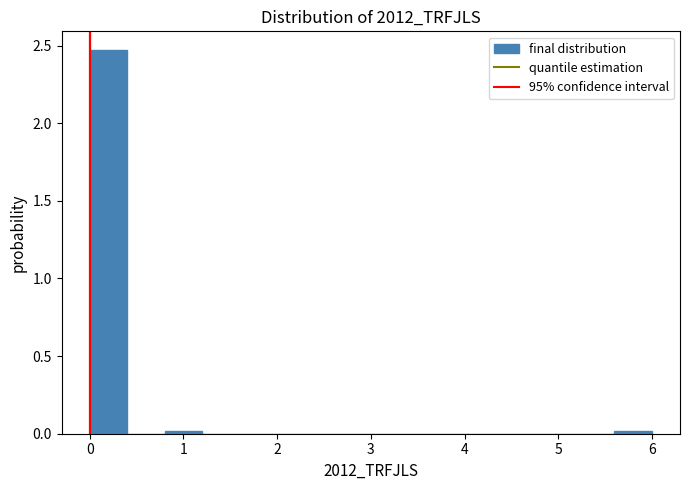

Reading left to right, transcribe this chart: for each bar, give the range it covers on the x-axis and its height. The values are not printed on the chart, so give them approximately, as read against the axis.

0.0 to 0.4: 2.45
0.4 to 0.8: 0
0.8 to 1.2: under 0.05
1.2 to 1.6: 0
1.6 to 2.0: 0
2.0 to 2.4: 0
2.4 to 2.8: 0
2.8 to 3.2: 0
3.2 to 3.6: 0
3.6 to 4.0: 0
4.0 to 4.4: 0
4.4 to 4.8: 0
4.8 to 5.2: 0
5.2 to 5.6: 0
5.6 to 6.0: under 0.05